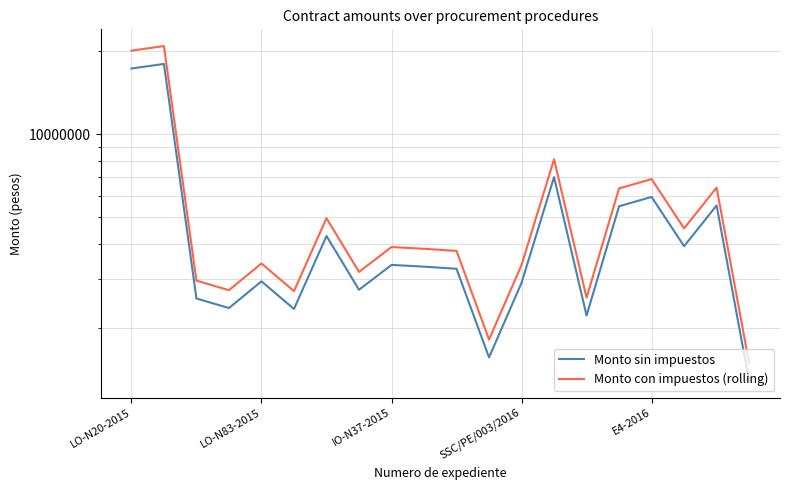

Where does the Monto sin impuestos series first go above 3323424?

LO-N20-2015